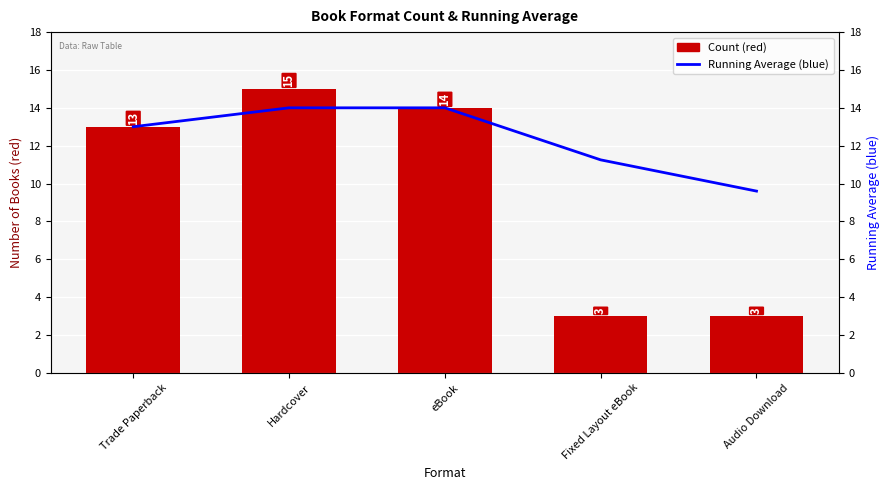

What is the minimum value shown in the chart?

3.0